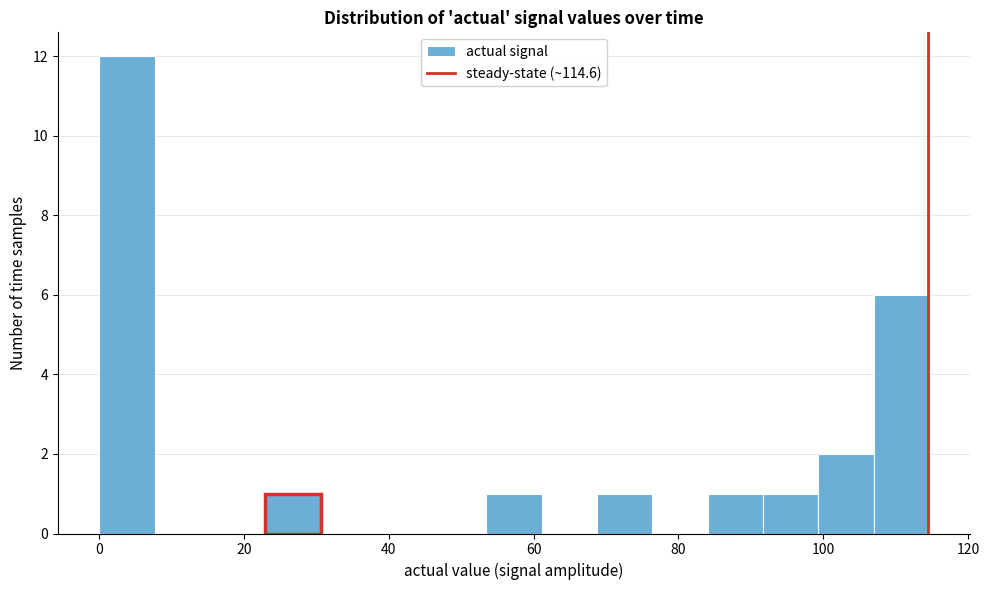

Read against the x-axis, roughly where is the centre of the tallest bar?

4